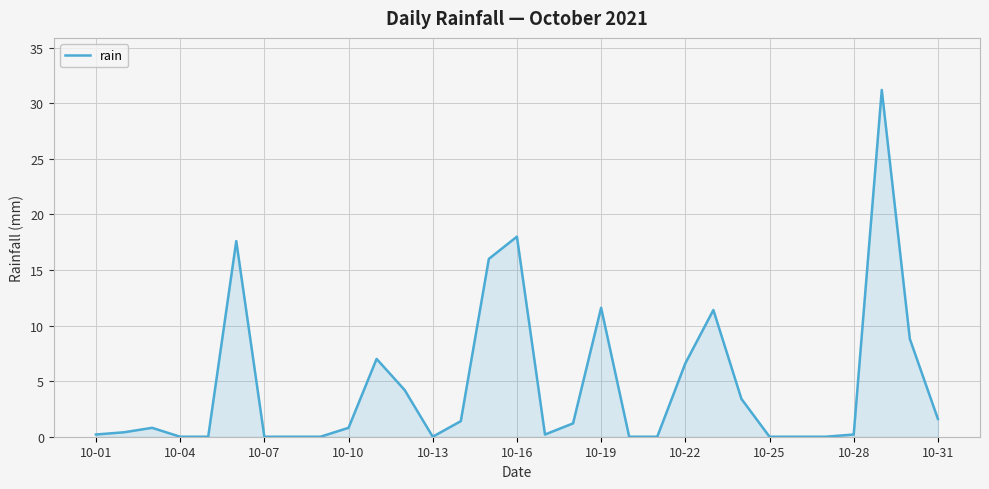

What is the greatest value displayed?

31.2